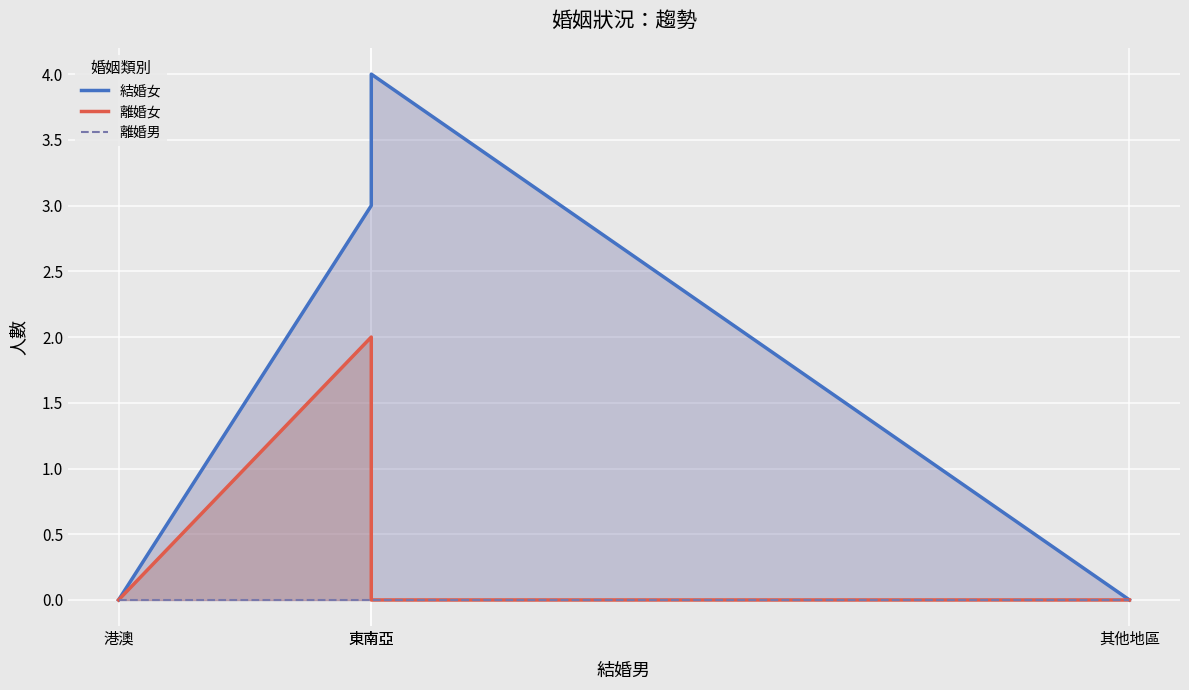

At which category does 結婚女 reach its first local peak?

東南亞